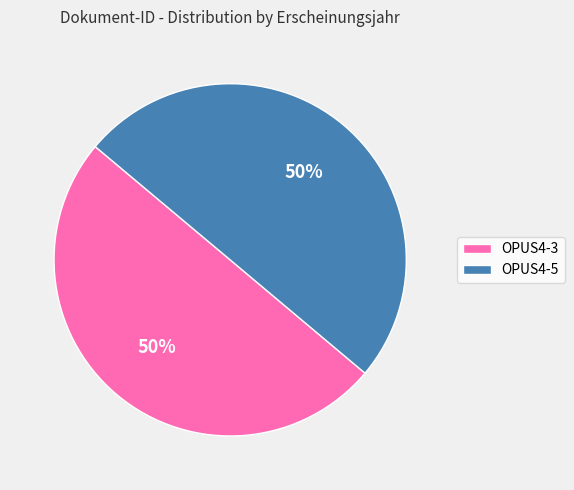

The OPUS4-5 slice represents 50% of the pie. True or false?

True